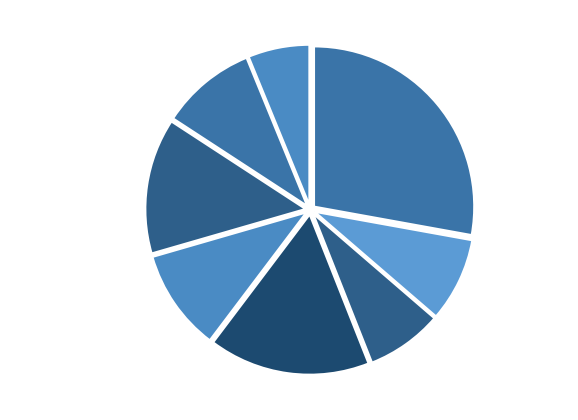

Combined, do хлеб пшеничный 8% and сосиска отварная с соусом 16% account for over 50%?

No